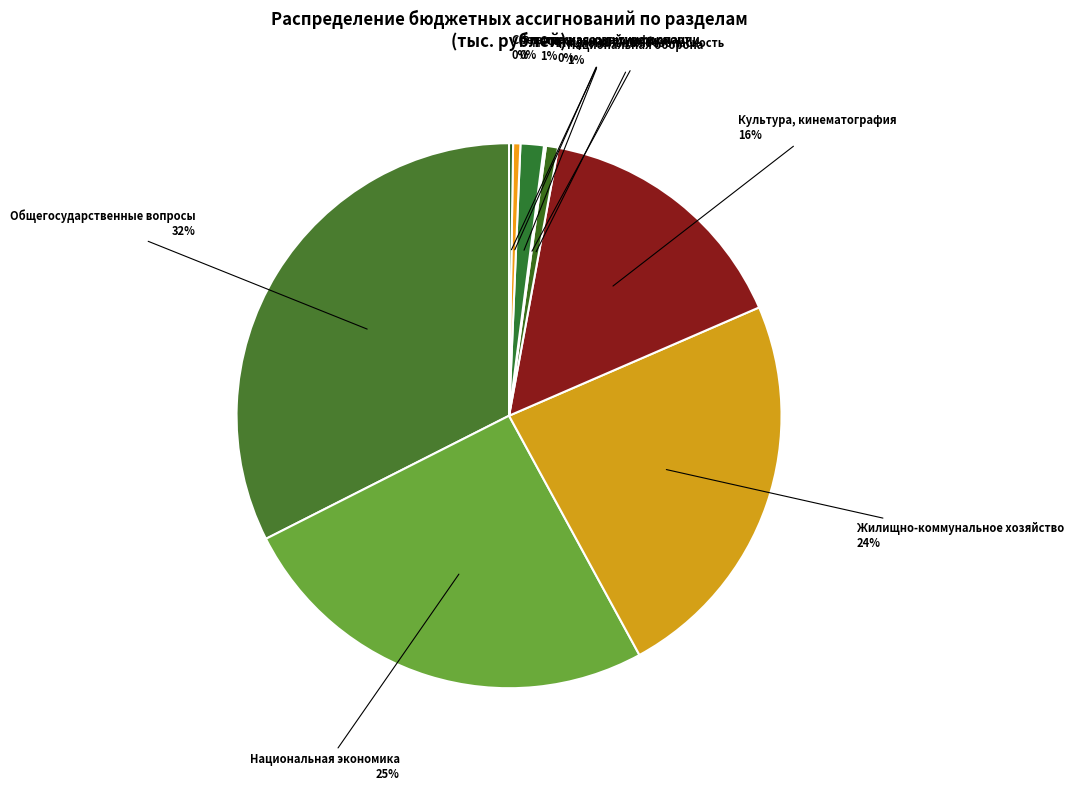

Is there any slice that represents more than half of the pie?

No